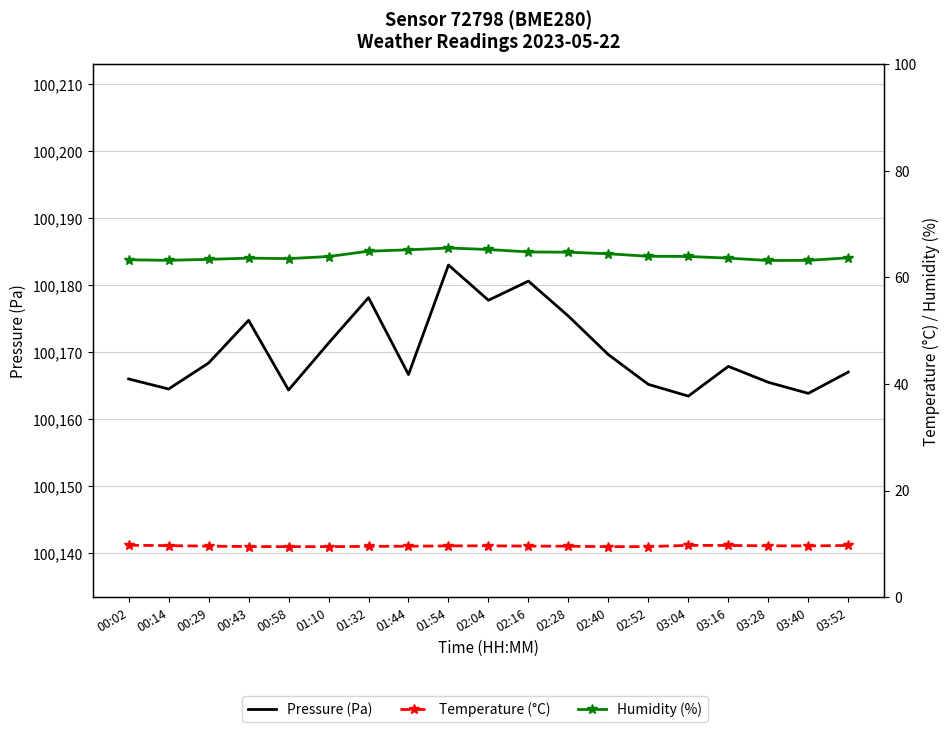

What are all the series names shown in the legend?

Pressure (Pa), Temperature (°C), Humidity (%)